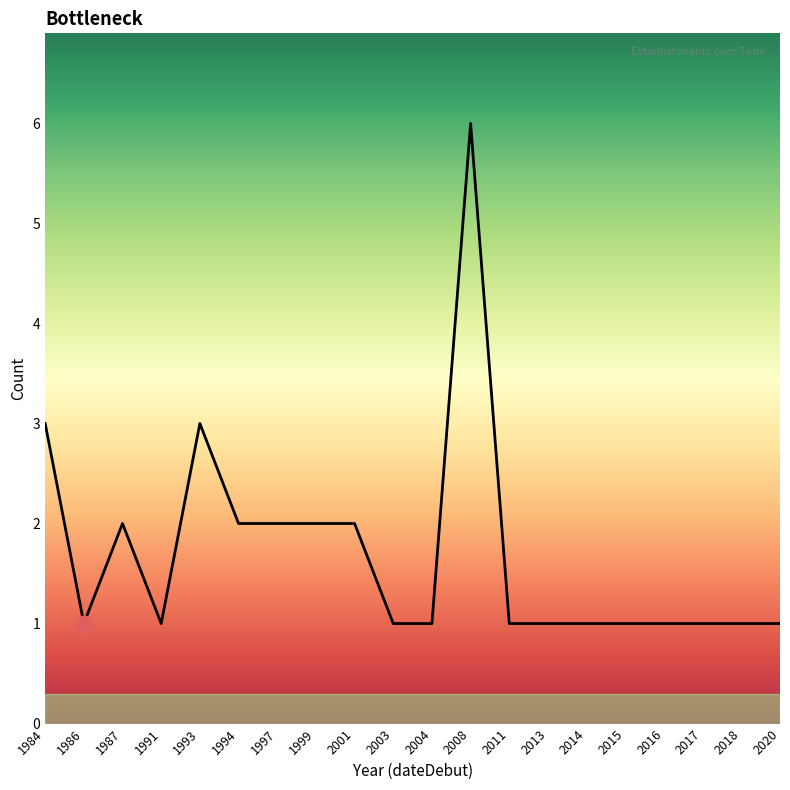

The chart shows a value of 1 at 2017. True or false?

True